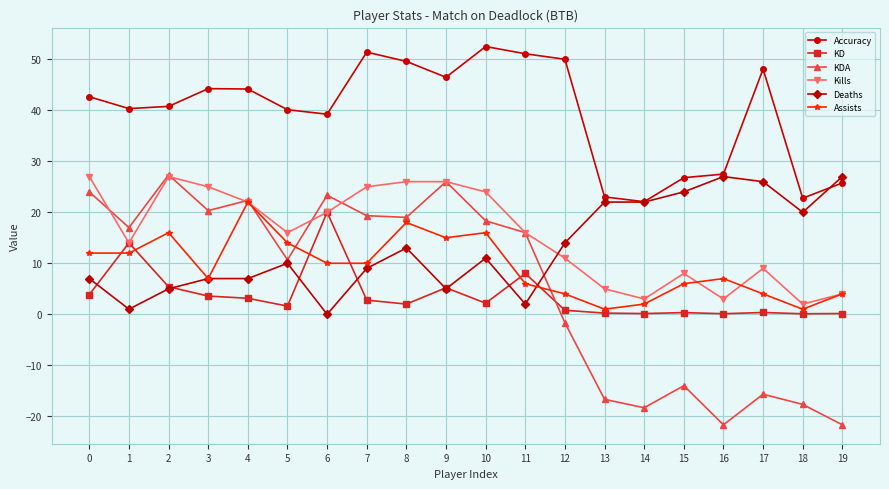

What value does the KD series have at 6?

20.0